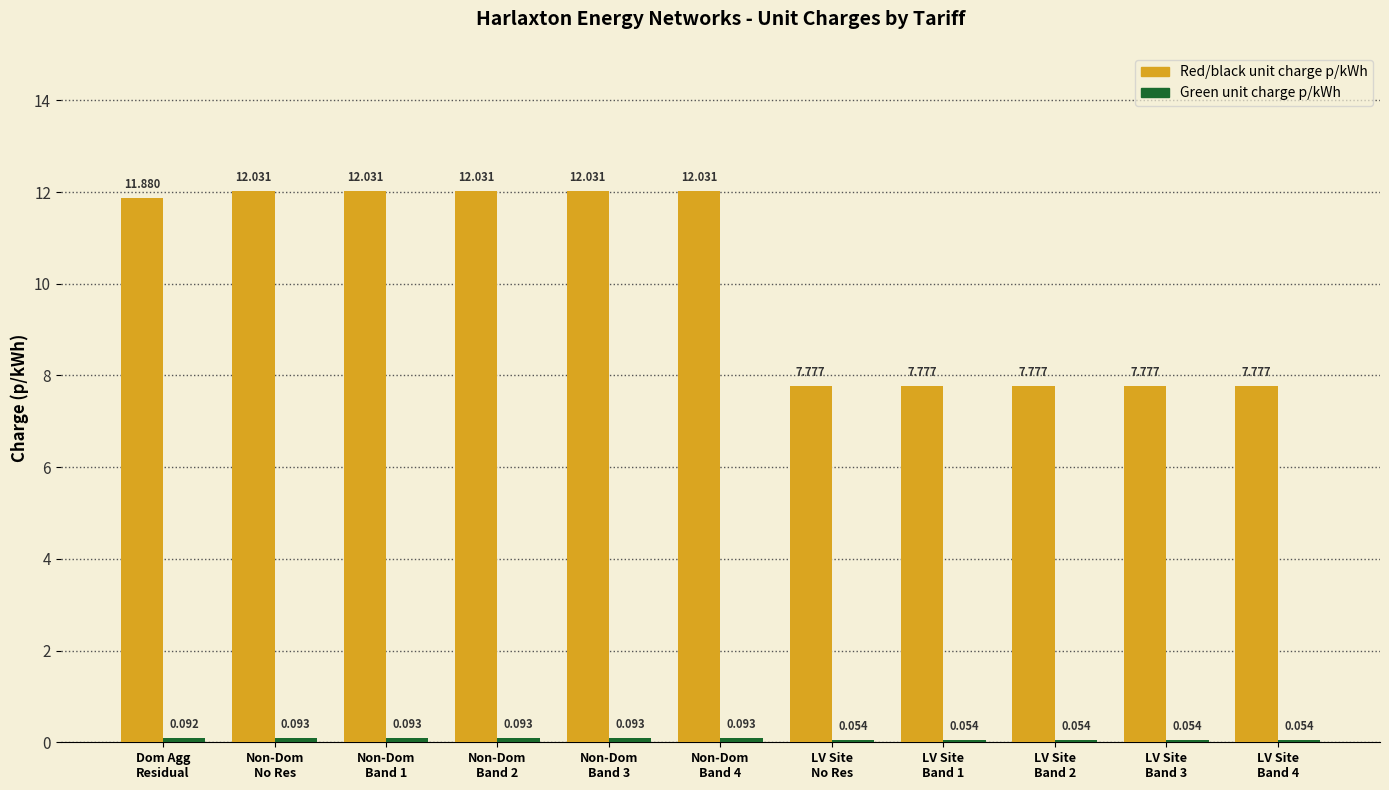

Which series has the widest spread of values?

Red/black unit charge p/kWh